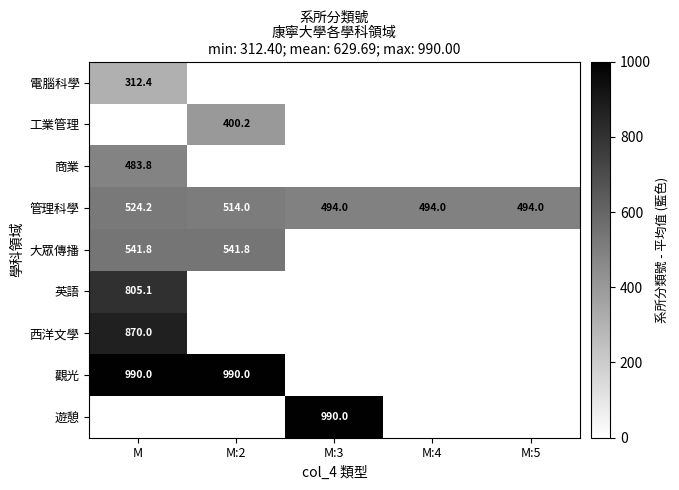

The 大眾傳播 series shows 541.8 at M. True or false?

True